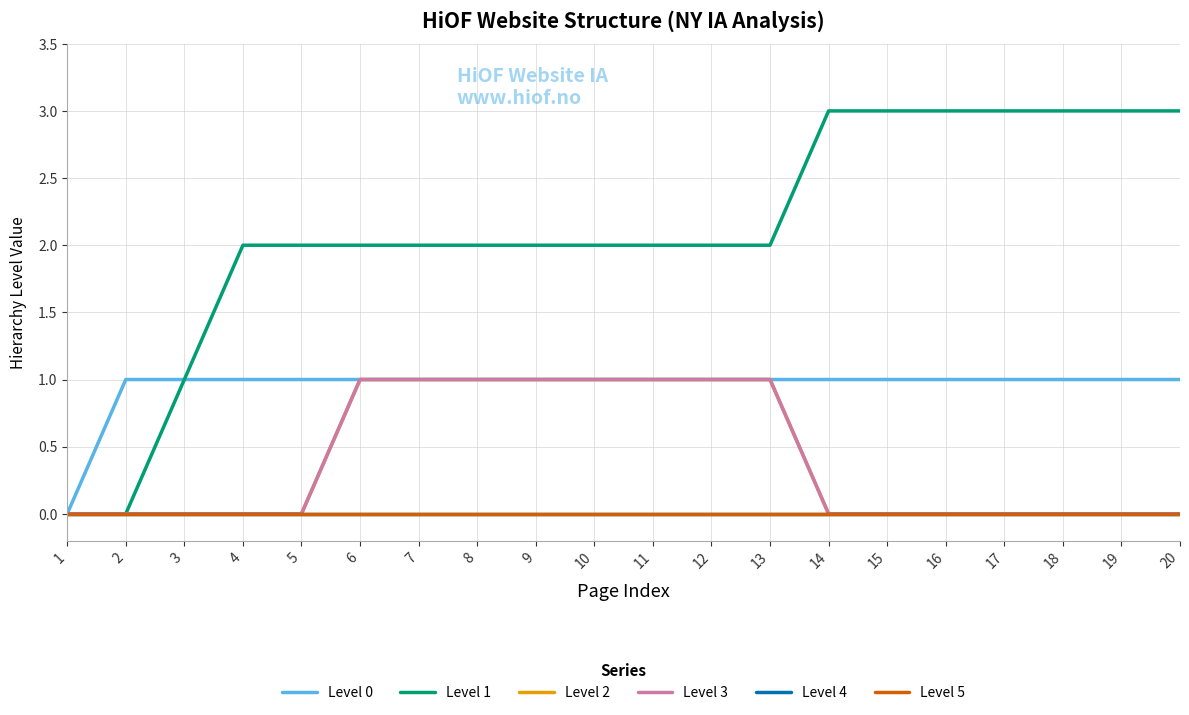

At which category is the sum across all series the highest?

6